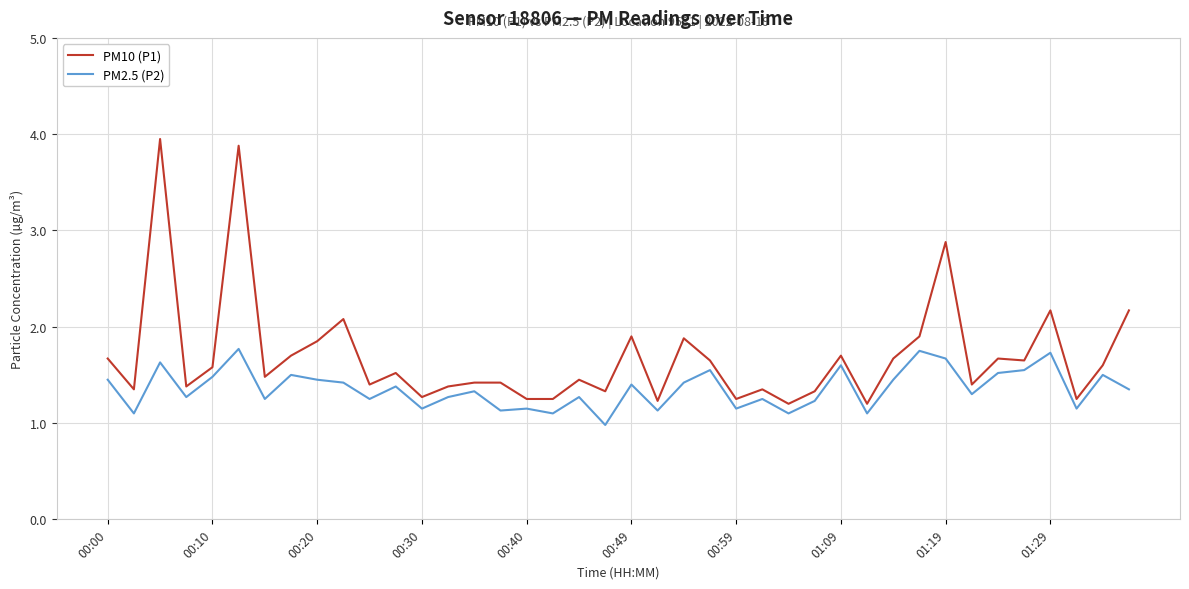

What is the minimum value shown in the chart?

1.0